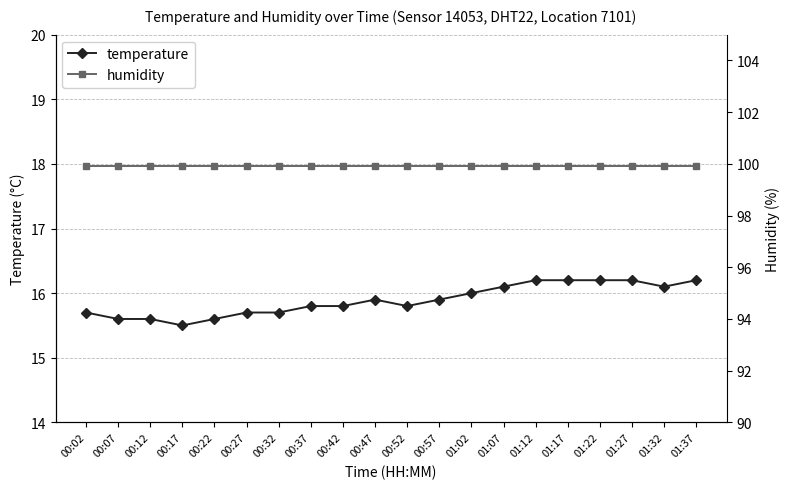

What is the label of the 8th point from the left?

00:37